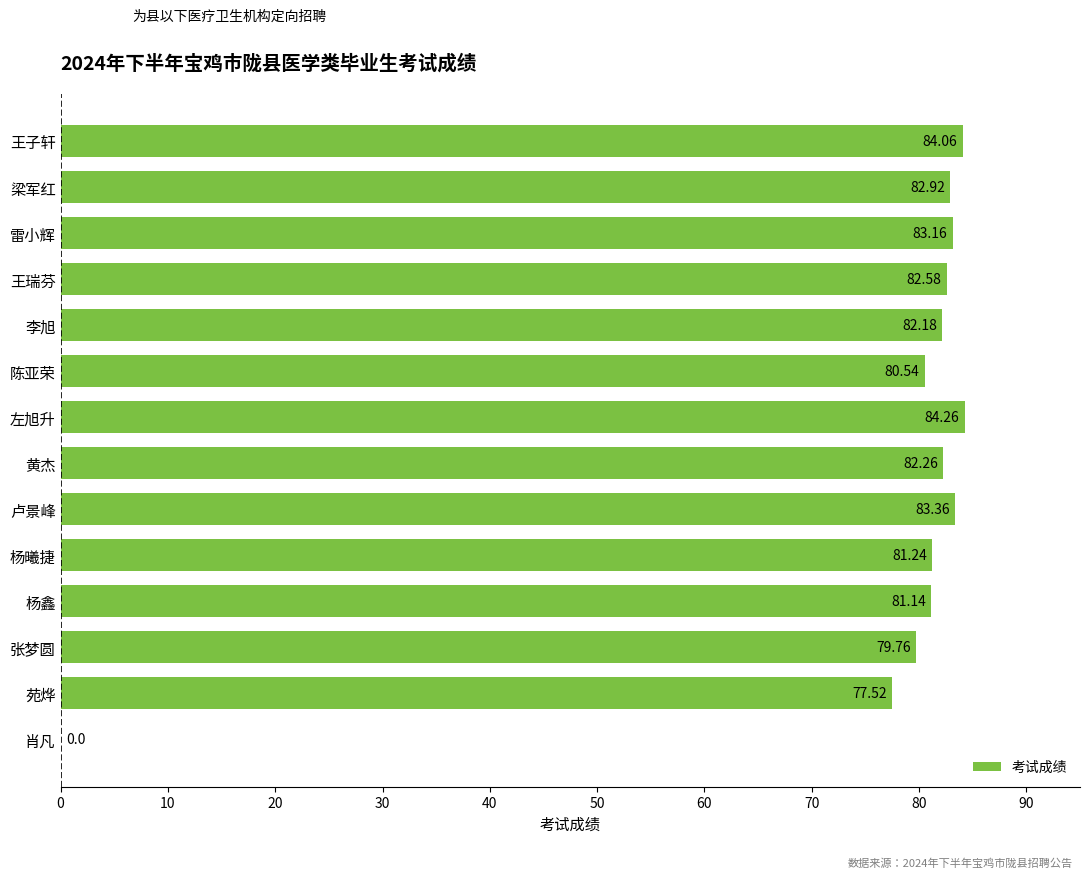

Between 王子轩 and 卢景峰, which is larger?

王子轩